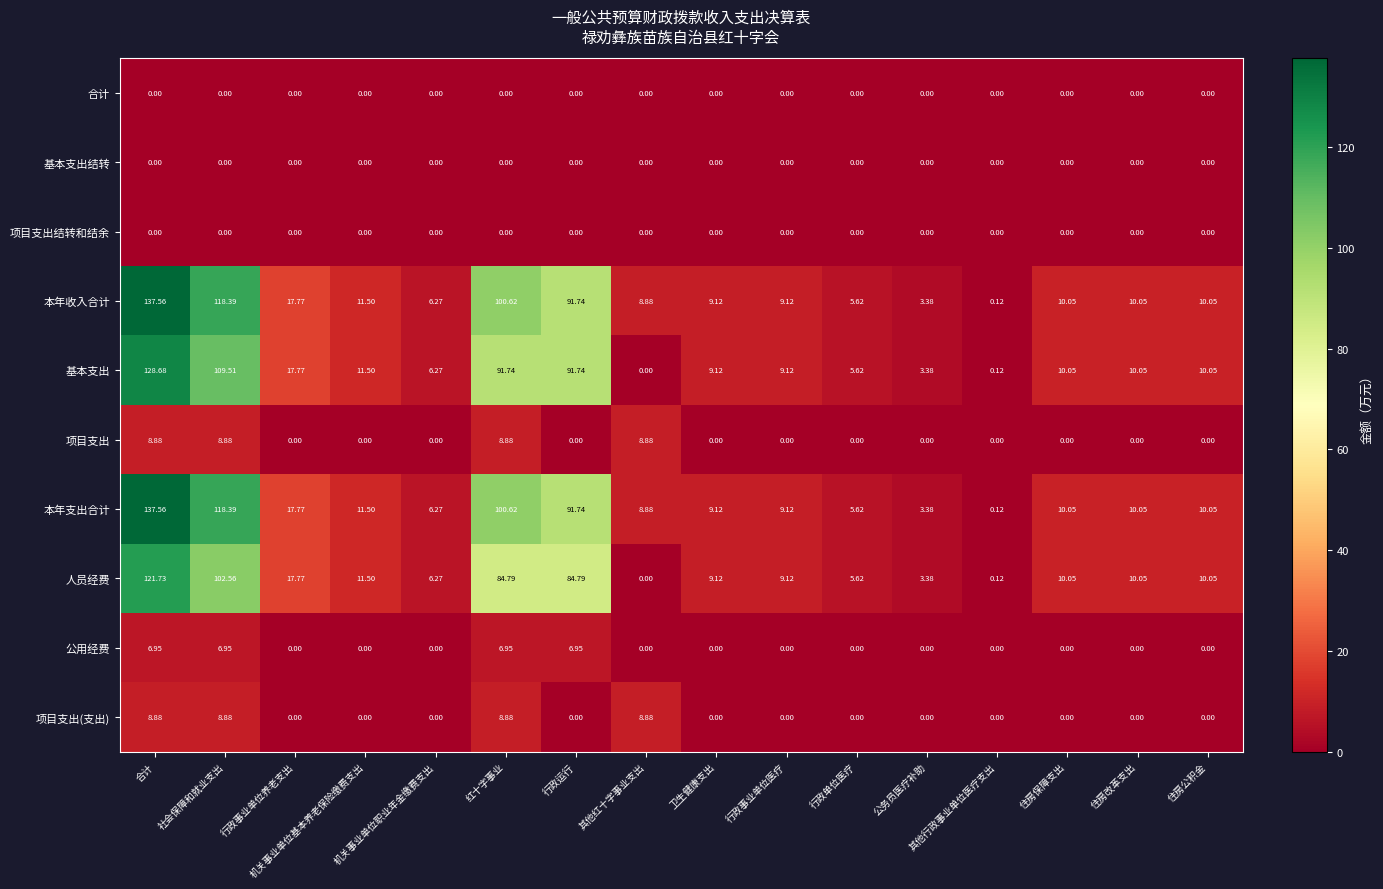

Reading right to left, list all the values displayed in this chart.

合计: 住房公积金=0.0	住房改革支出=0.0	住房保障支出=0.0	其他行政事业单位医疗支出=0.0	公务员医疗补助=0.0	行政单位医疗=0.0	行政事业单位医疗=0.0	卫生健康支出=0.0	其他红十字事业支出=0.0	行政运行=0.0	红十字事业=0.0	机关事业单位职业年金缴费支出=0.0	机关事业单位基本养老保险缴费支出=0.0	行政事业单位养老支出=0.0	社会保障和就业支出=0.0	合计=0.0
基本支出结转: 住房公积金=0.0	住房改革支出=0.0	住房保障支出=0.0	其他行政事业单位医疗支出=0.0	公务员医疗补助=0.0	行政单位医疗=0.0	行政事业单位医疗=0.0	卫生健康支出=0.0	其他红十字事业支出=0.0	行政运行=0.0	红十字事业=0.0	机关事业单位职业年金缴费支出=0.0	机关事业单位基本养老保险缴费支出=0.0	行政事业单位养老支出=0.0	社会保障和就业支出=0.0	合计=0.0
项目支出结转和结余: 住房公积金=0.0	住房改革支出=0.0	住房保障支出=0.0	其他行政事业单位医疗支出=0.0	公务员医疗补助=0.0	行政单位医疗=0.0	行政事业单位医疗=0.0	卫生健康支出=0.0	其他红十字事业支出=0.0	行政运行=0.0	红十字事业=0.0	机关事业单位职业年金缴费支出=0.0	机关事业单位基本养老保险缴费支出=0.0	行政事业单位养老支出=0.0	社会保障和就业支出=0.0	合计=0.0
本年收入合计: 住房公积金=10.1	住房改革支出=10.1	住房保障支出=10.1	其他行政事业单位医疗支出=0.1	公务员医疗补助=3.4	行政单位医疗=5.6	行政事业单位医疗=9.1	卫生健康支出=9.1	其他红十字事业支出=8.9	行政运行=91.7	红十字事业=100.6	机关事业单位职业年金缴费支出=6.3	机关事业单位基本养老保险缴费支出=11.5	行政事业单位养老支出=17.8	社会保障和就业支出=118.4	合计=137.6
基本支出: 住房公积金=10.1	住房改革支出=10.1	住房保障支出=10.1	其他行政事业单位医疗支出=0.1	公务员医疗补助=3.4	行政单位医疗=5.6	行政事业单位医疗=9.1	卫生健康支出=9.1	其他红十字事业支出=0.0	行政运行=91.7	红十字事业=91.7	机关事业单位职业年金缴费支出=6.3	机关事业单位基本养老保险缴费支出=11.5	行政事业单位养老支出=17.8	社会保障和就业支出=109.5	合计=128.7
项目支出: 住房公积金=0.0	住房改革支出=0.0	住房保障支出=0.0	其他行政事业单位医疗支出=0.0	公务员医疗补助=0.0	行政单位医疗=0.0	行政事业单位医疗=0.0	卫生健康支出=0.0	其他红十字事业支出=8.9	行政运行=0.0	红十字事业=8.9	机关事业单位职业年金缴费支出=0.0	机关事业单位基本养老保险缴费支出=0.0	行政事业单位养老支出=0.0	社会保障和就业支出=8.9	合计=8.9
本年支出合计: 住房公积金=10.1	住房改革支出=10.1	住房保障支出=10.1	其他行政事业单位医疗支出=0.1	公务员医疗补助=3.4	行政单位医疗=5.6	行政事业单位医疗=9.1	卫生健康支出=9.1	其他红十字事业支出=8.9	行政运行=91.7	红十字事业=100.6	机关事业单位职业年金缴费支出=6.3	机关事业单位基本养老保险缴费支出=11.5	行政事业单位养老支出=17.8	社会保障和就业支出=118.4	合计=137.6
人员经费: 住房公积金=10.1	住房改革支出=10.1	住房保障支出=10.1	其他行政事业单位医疗支出=0.1	公务员医疗补助=3.4	行政单位医疗=5.6	行政事业单位医疗=9.1	卫生健康支出=9.1	其他红十字事业支出=0.0	行政运行=84.8	红十字事业=84.8	机关事业单位职业年金缴费支出=6.3	机关事业单位基本养老保险缴费支出=11.5	行政事业单位养老支出=17.8	社会保障和就业支出=102.6	合计=121.7
公用经费: 住房公积金=0.0	住房改革支出=0.0	住房保障支出=0.0	其他行政事业单位医疗支出=0.0	公务员医疗补助=0.0	行政单位医疗=0.0	行政事业单位医疗=0.0	卫生健康支出=0.0	其他红十字事业支出=0.0	行政运行=7.0	红十字事业=7.0	机关事业单位职业年金缴费支出=0.0	机关事业单位基本养老保险缴费支出=0.0	行政事业单位养老支出=0.0	社会保障和就业支出=7.0	合计=7.0
项目支出(支出): 住房公积金=0.0	住房改革支出=0.0	住房保障支出=0.0	其他行政事业单位医疗支出=0.0	公务员医疗补助=0.0	行政单位医疗=0.0	行政事业单位医疗=0.0	卫生健康支出=0.0	其他红十字事业支出=8.9	行政运行=0.0	红十字事业=8.9	机关事业单位职业年金缴费支出=0.0	机关事业单位基本养老保险缴费支出=0.0	行政事业单位养老支出=0.0	社会保障和就业支出=8.9	合计=8.9